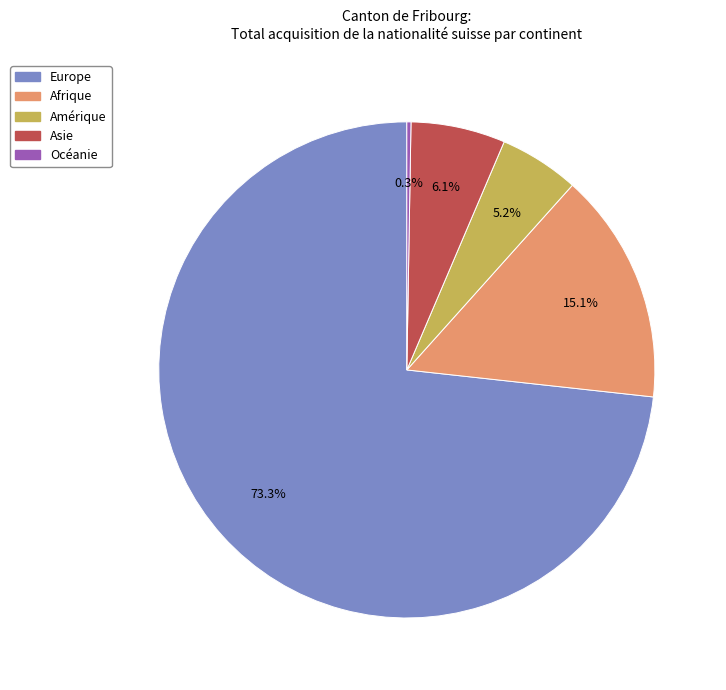

Which category has the biggest portion of the pie?

Europe